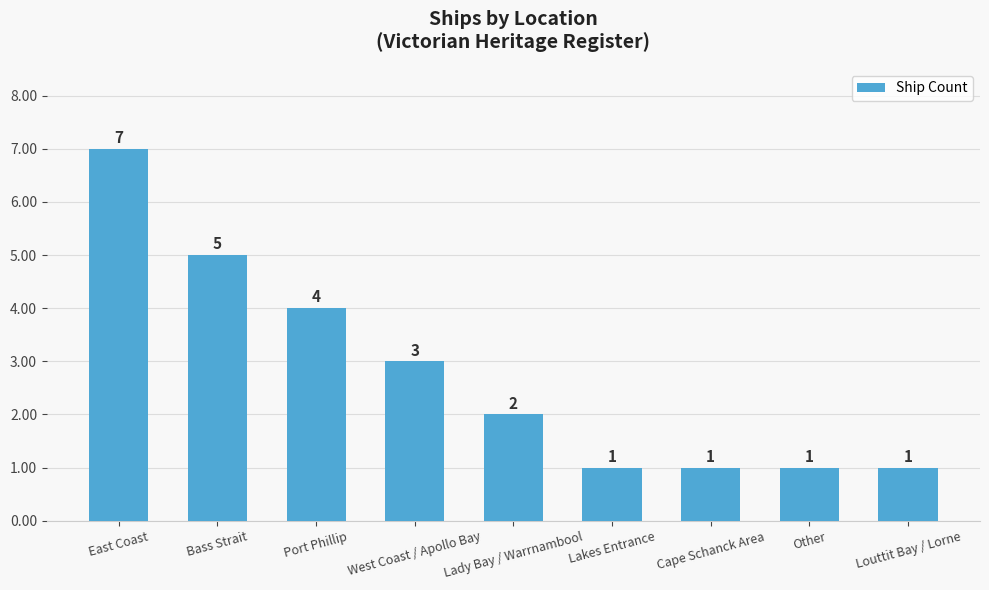

Approximately how many times larger is the value at Other compared to Lady Bay / Warrnambool?

0.5